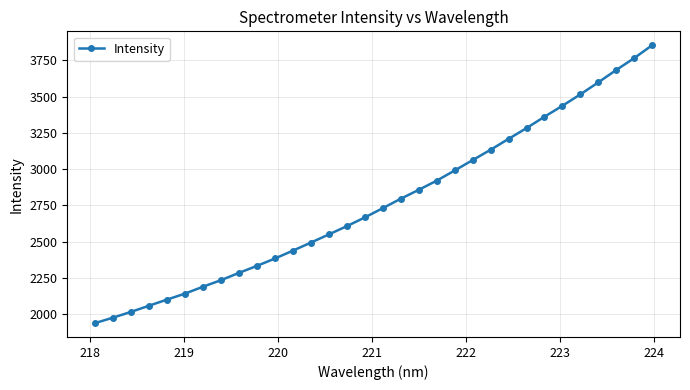

What is the value of the 4th point from the left?

2058.1